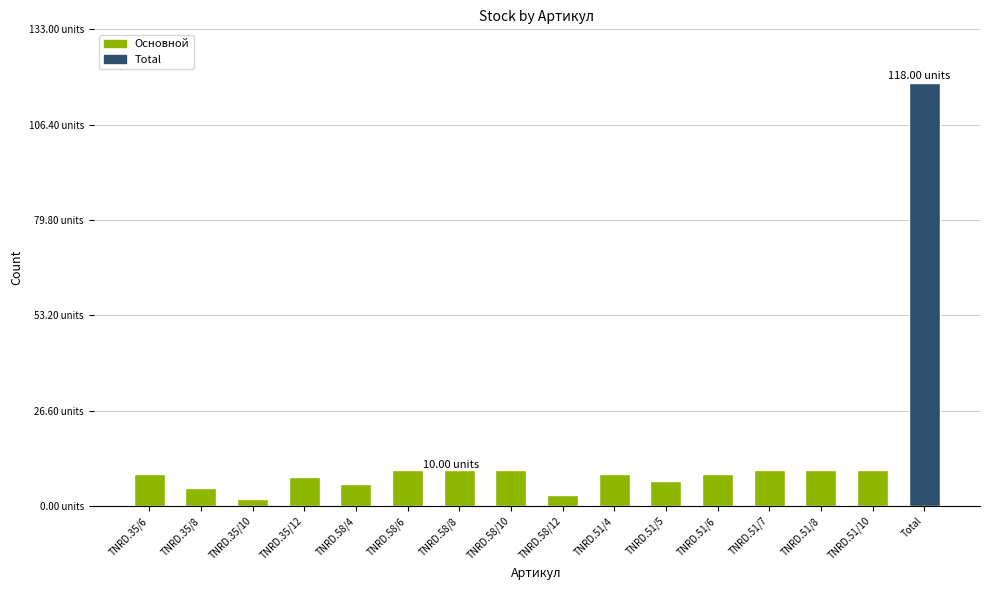

What is the label of the 6th bar from the left?

TNRD.58/6